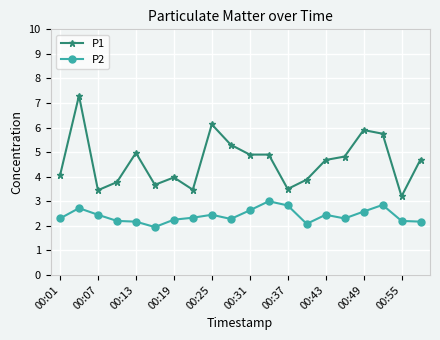

True or false: P2 has more than 1 points higher than both neighbors.

True